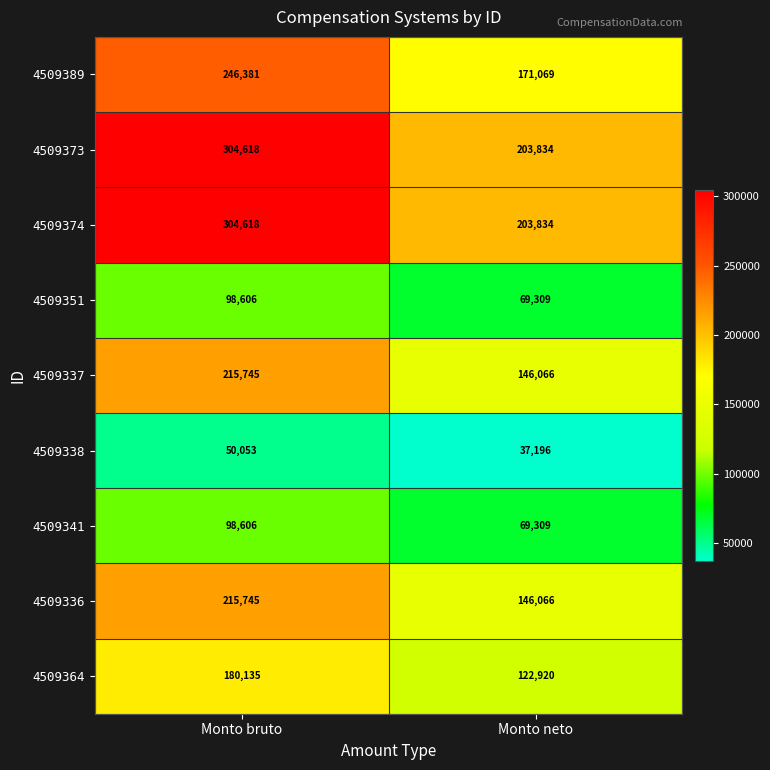

What value does the 4509341 series have at Monto bruto, to the nearest 100?

98600